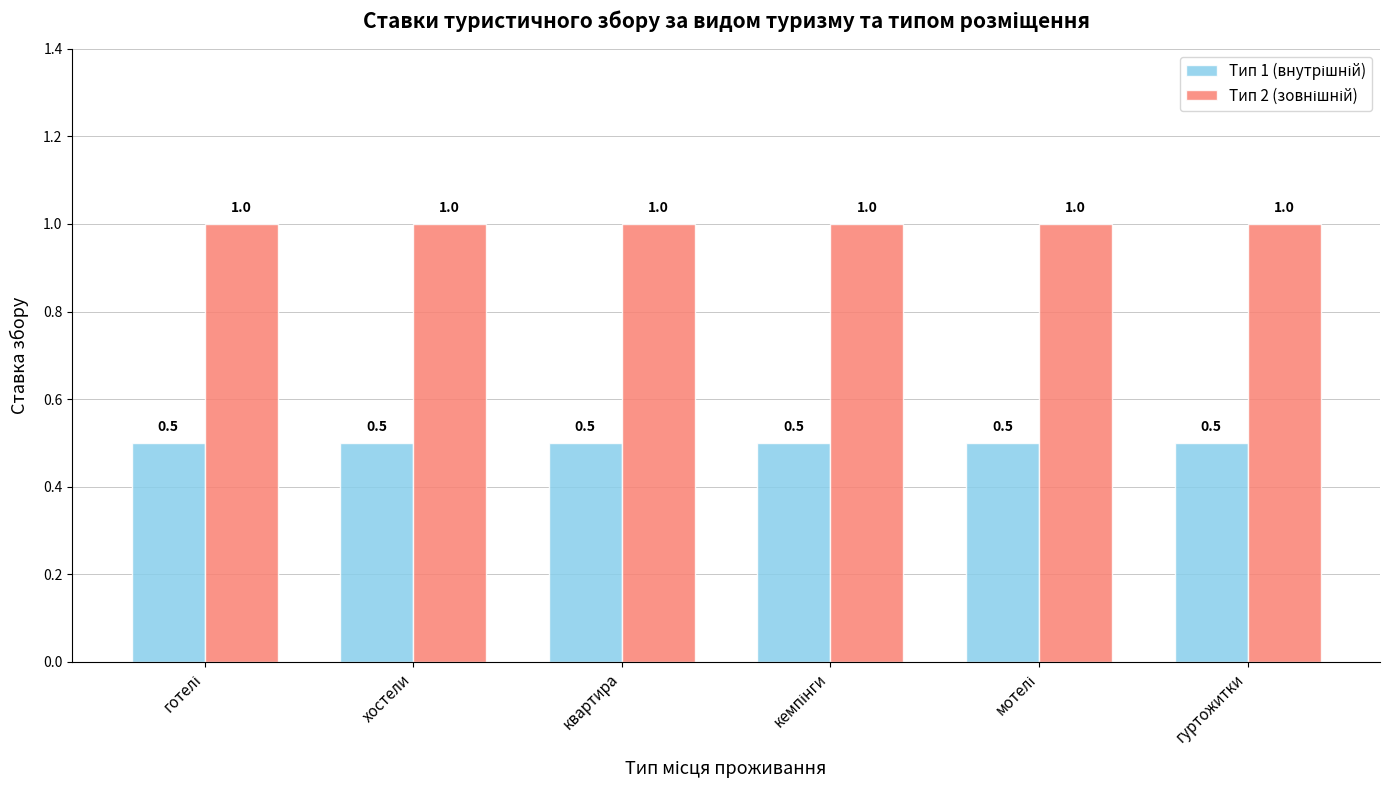

What is the difference between the highest and lowest values at гуртожитки?

0.5